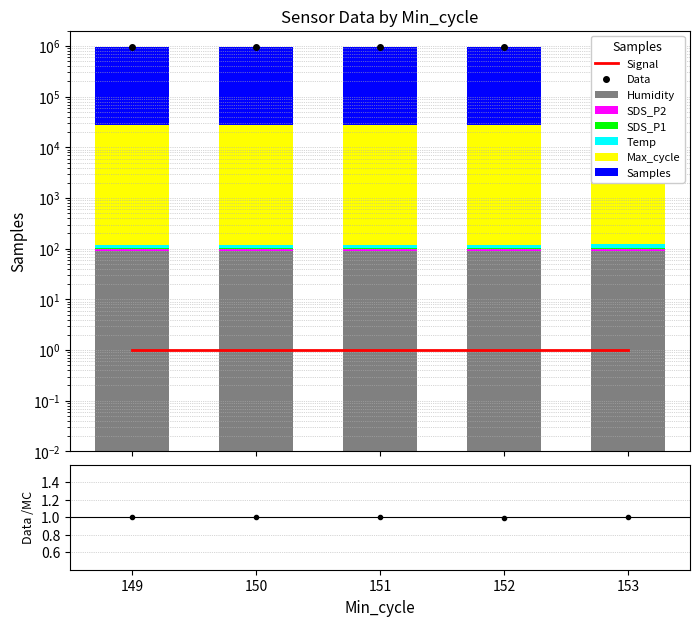

Which series has the largest total across all categories?

Samples